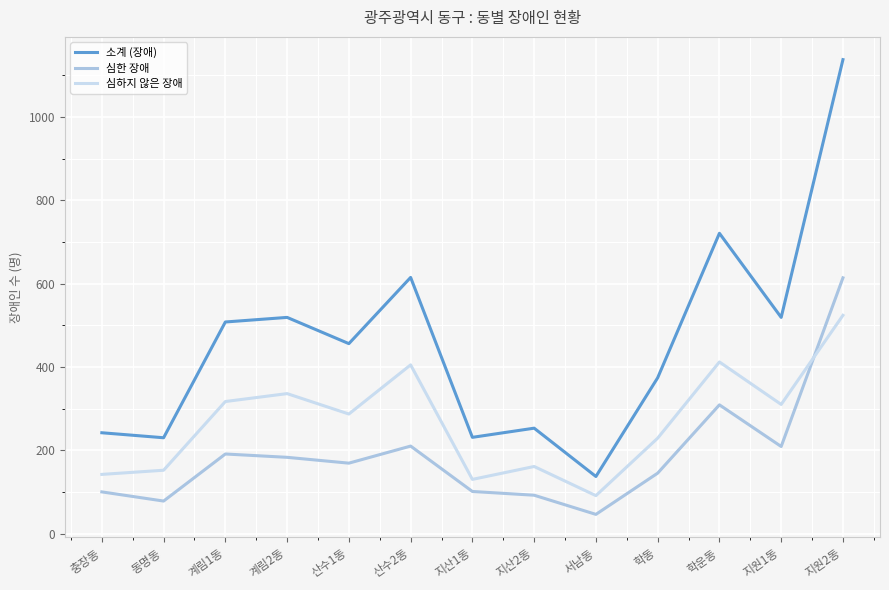

How many categories are shown in the chart?

13